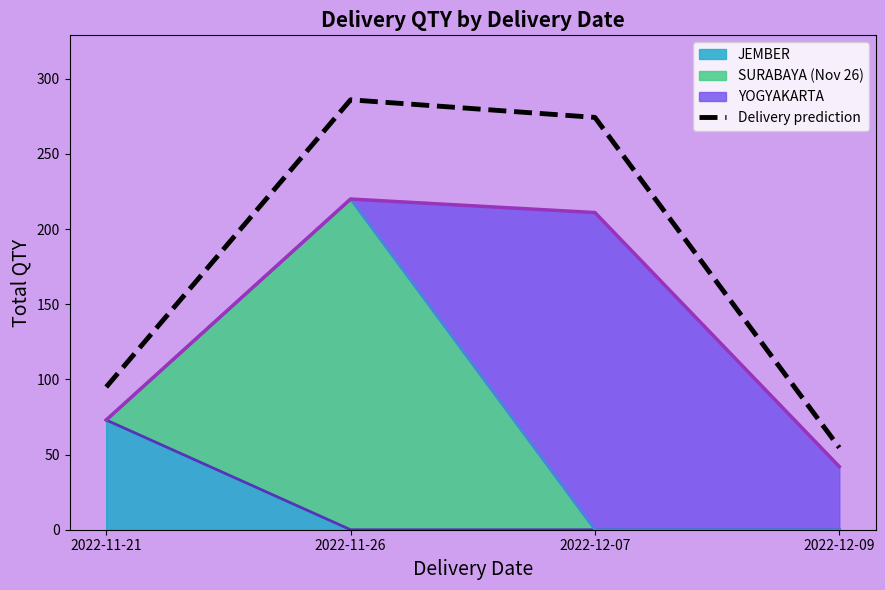

List the labels in order of value, smallest first.

2022-12-09, 2022-11-21, 2022-12-07, 2022-11-26